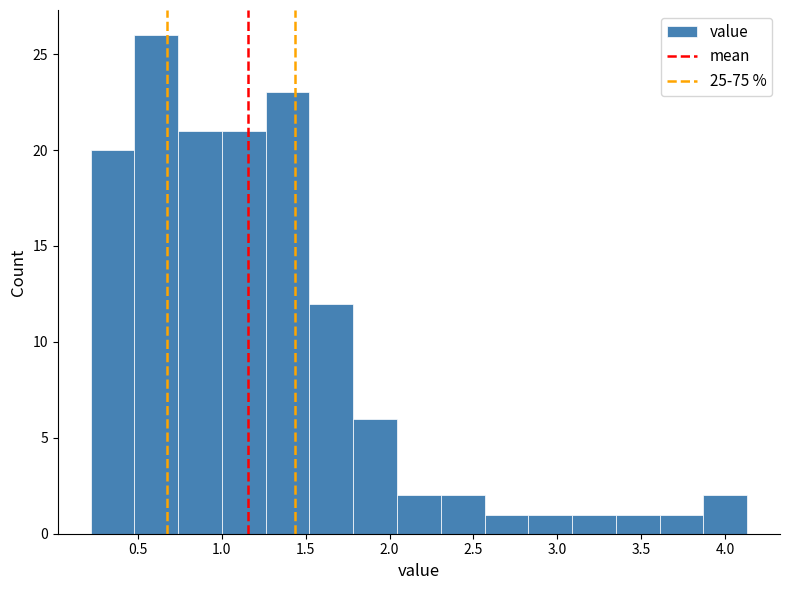

Reading left to right, list every bar in this chart as the range it spans on the x-axis followed by its height. Neither the bar edges nor the heights are printed on the chart, so give them approximately, as read against the axes.

0.20 to 0.50: 20
0.50 to 0.75: 26
0.75 to 1.00: 21
1.00 to 1.25: 21
1.25 to 1.50: 23
1.50 to 1.80: 12
1.80 to 2.05: 6
2.05 to 2.30: 2
2.30 to 2.55: 2
2.55 to 2.85: 1
2.85 to 3.10: 1
3.10 to 3.35: 1
3.35 to 3.60: 1
3.60 to 3.85: 1
3.85 to 4.15: 2